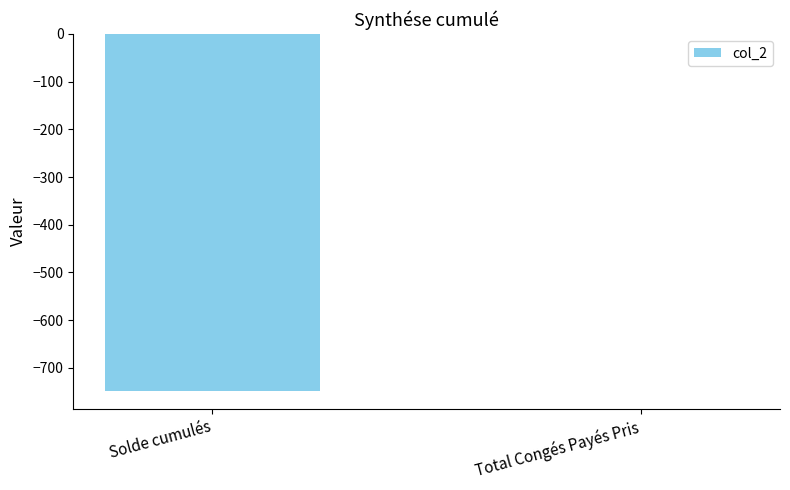

Reading left to right, transcribe all the data shown in this chart.

-749.2	0.0